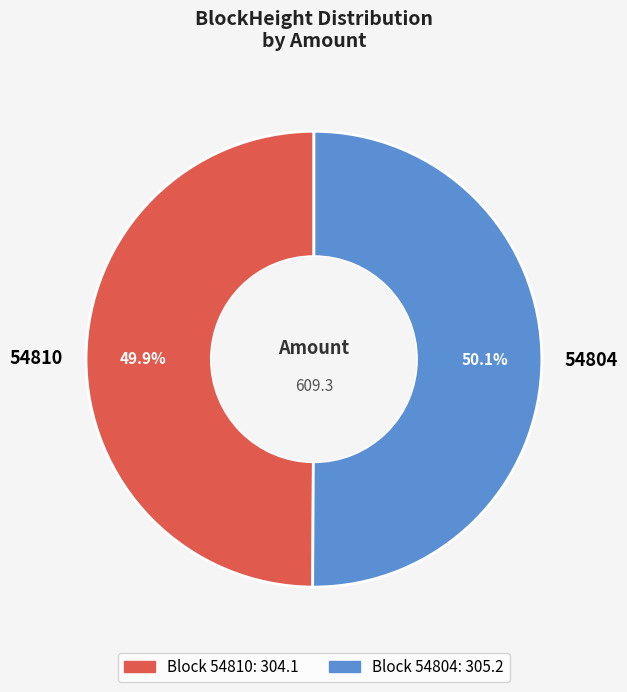

The 54810 slice represents 1% of the pie. True or false?

False